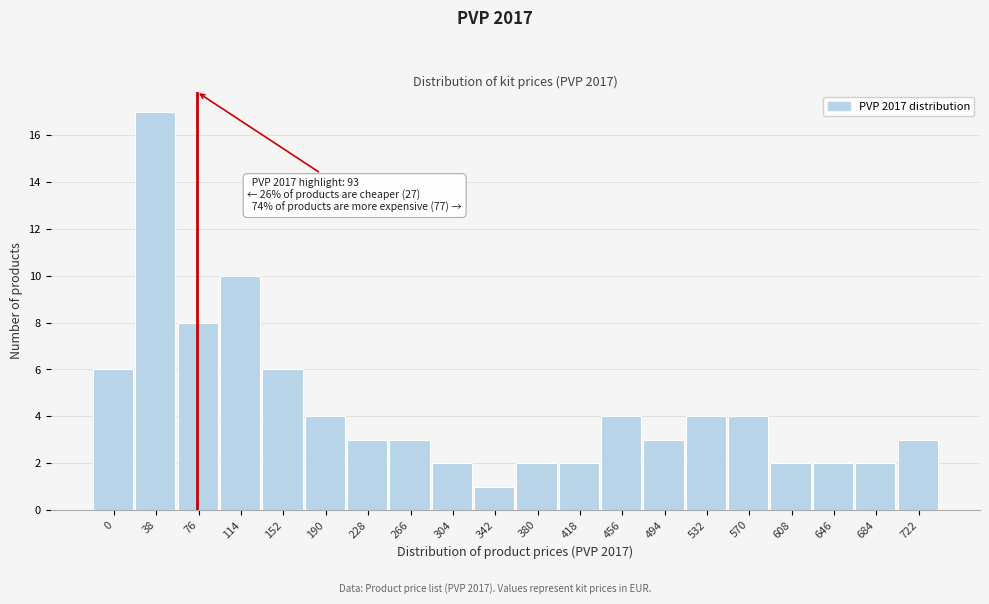

Reading left to right, list all the values displayed in this chart.

6	17	8	10	6	4	3	3	2	1	2	2	4	3	4	4	2	2	2	3